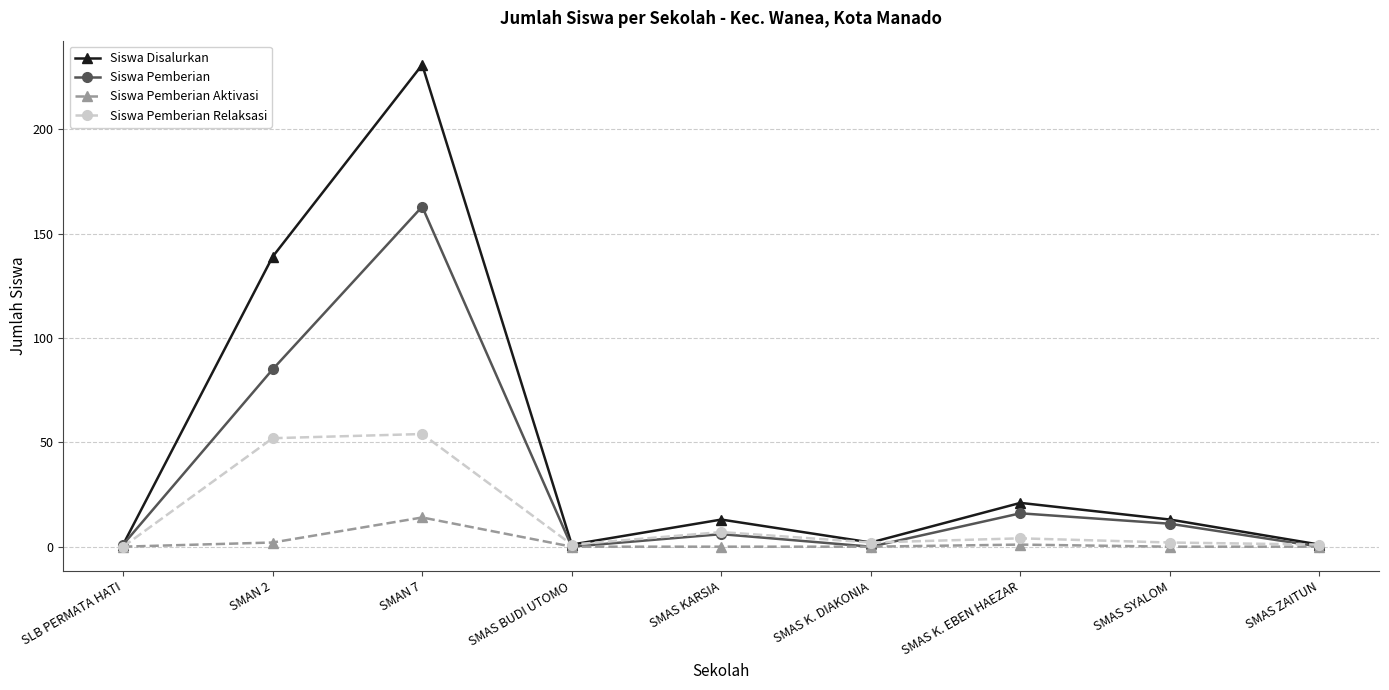

Is it true that Siswa Pemberian equals -82 at SMAS BUDI UTOMO?

False